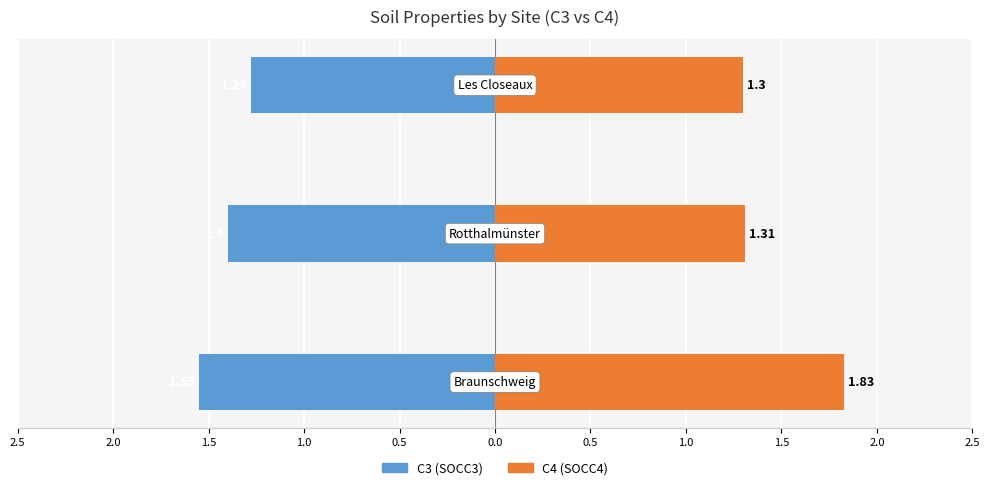

What position from the right is 2.0?

2